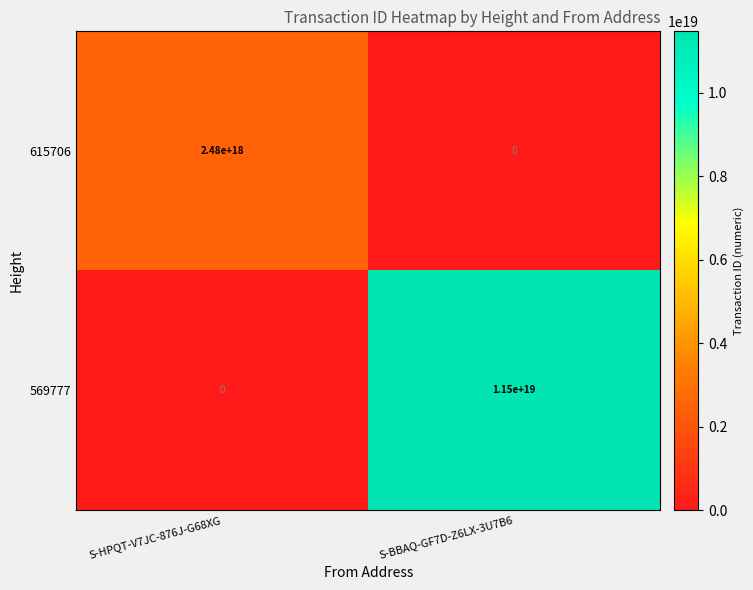

True or false: 615706 has a value of 0 at S-BBAQ-GF7D-Z6LX-3U7B6.

True